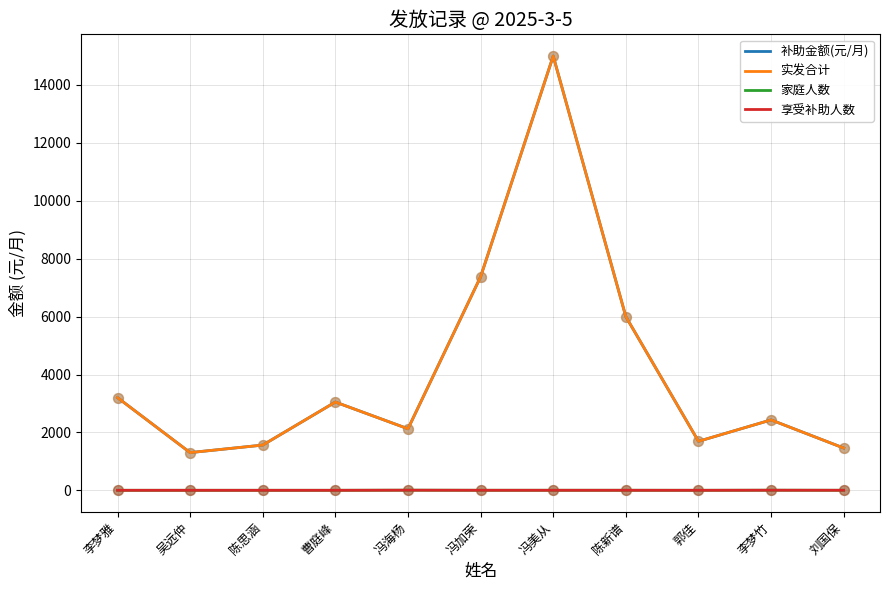

At how many categories does at least one series exceed 2238?

6